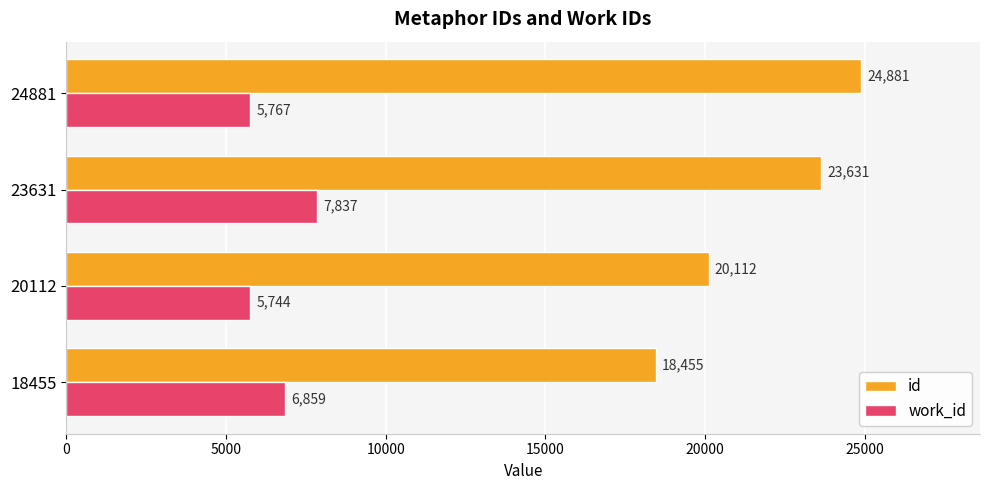

How many categories are shown in the chart?

4